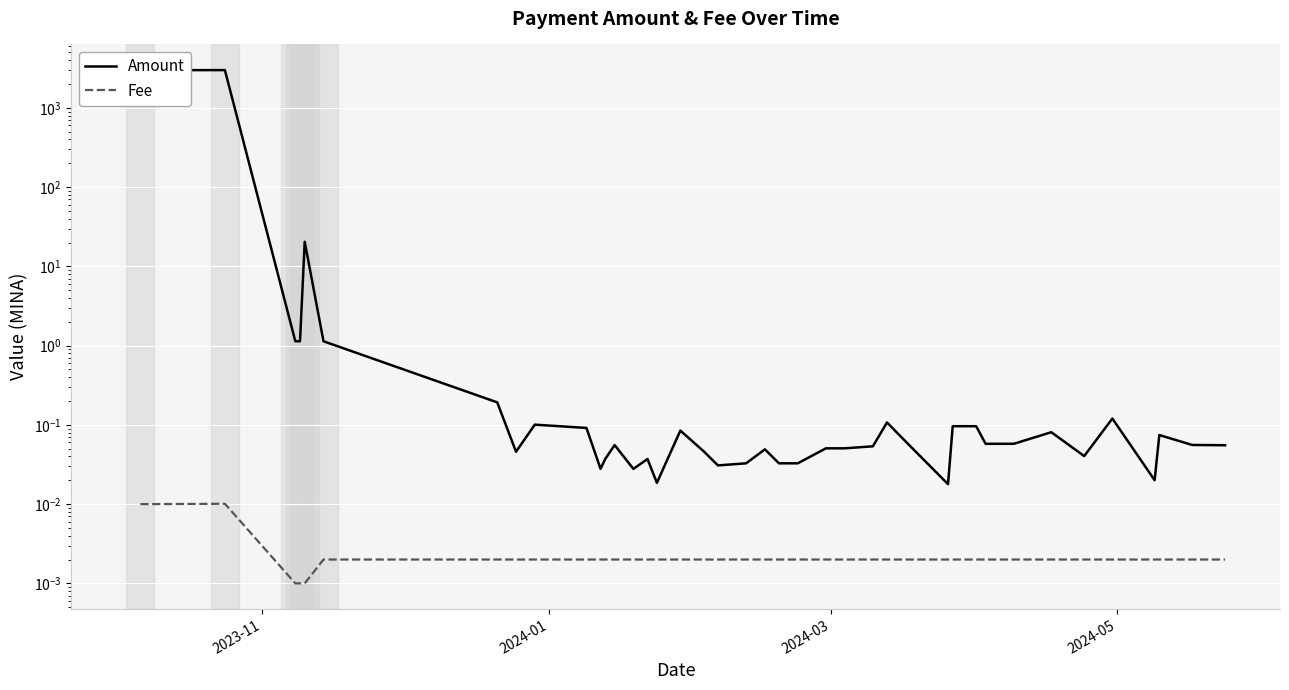

True or false: Fee and Amount intersect in this chart.

False